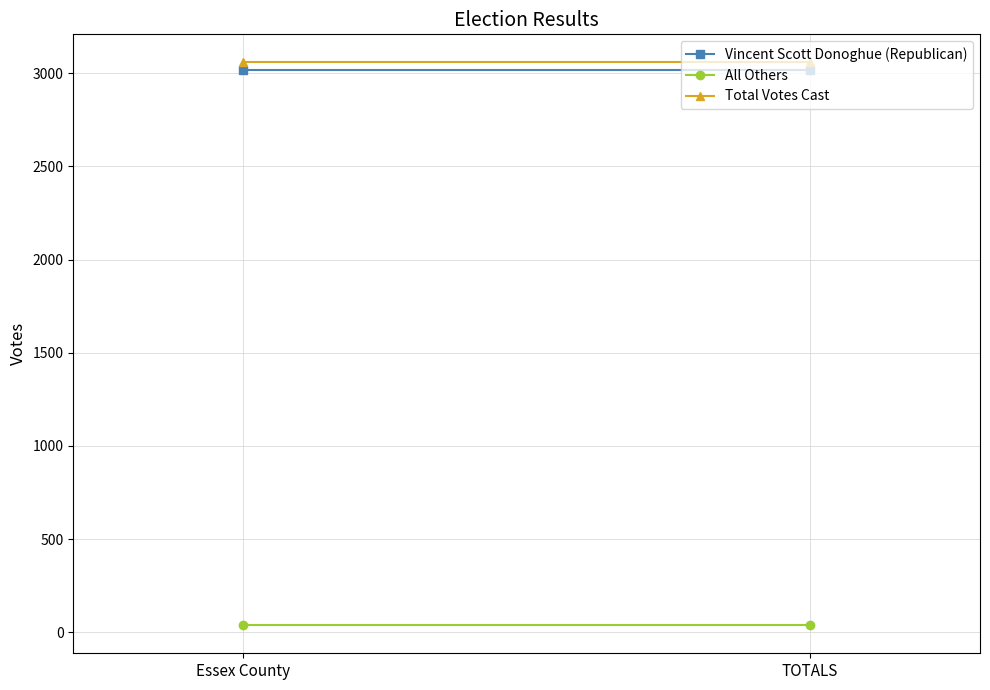

List the series in order of their peak value, lowest first.

All Others, Vincent Scott Donoghue (Republican), Total Votes Cast